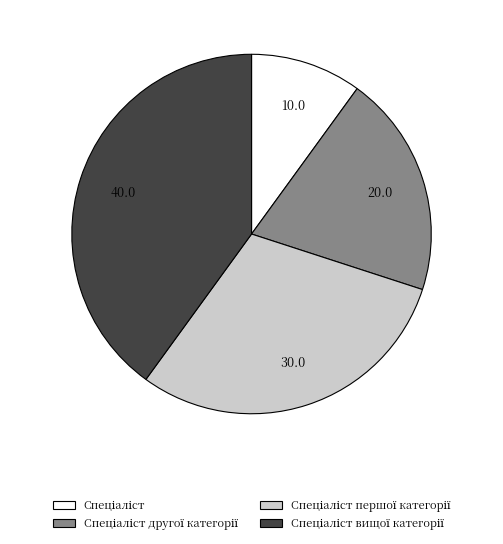

Is there a majority slice in this chart?

No